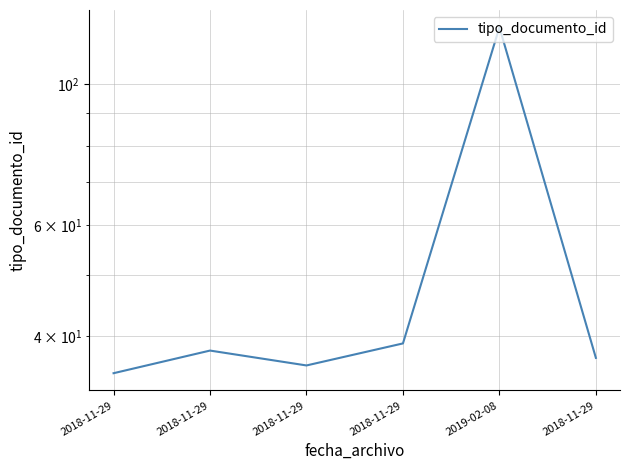

Reading right to left, what are all the values shown in this chart?

37	123	39	36	38	35